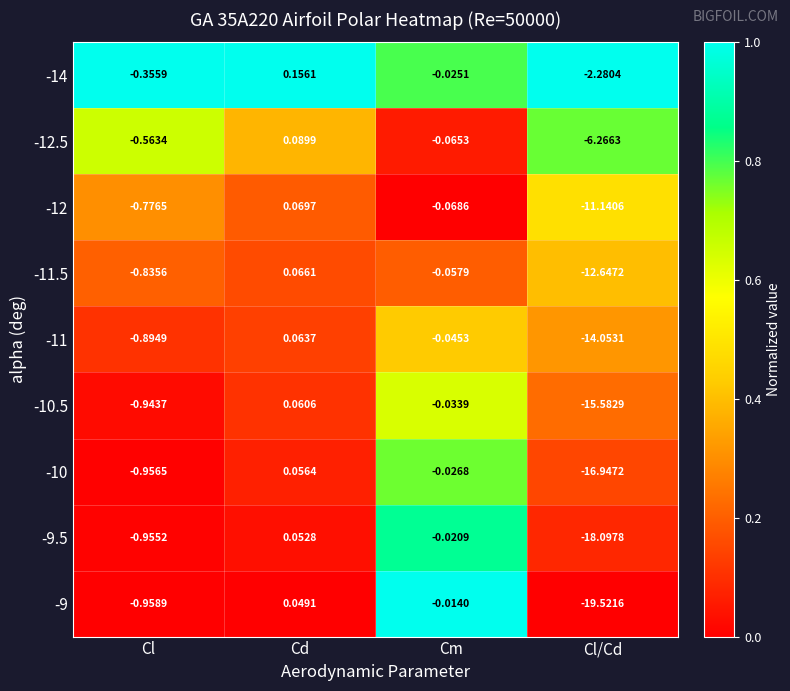

Which category has the highest value across all series?

Cd